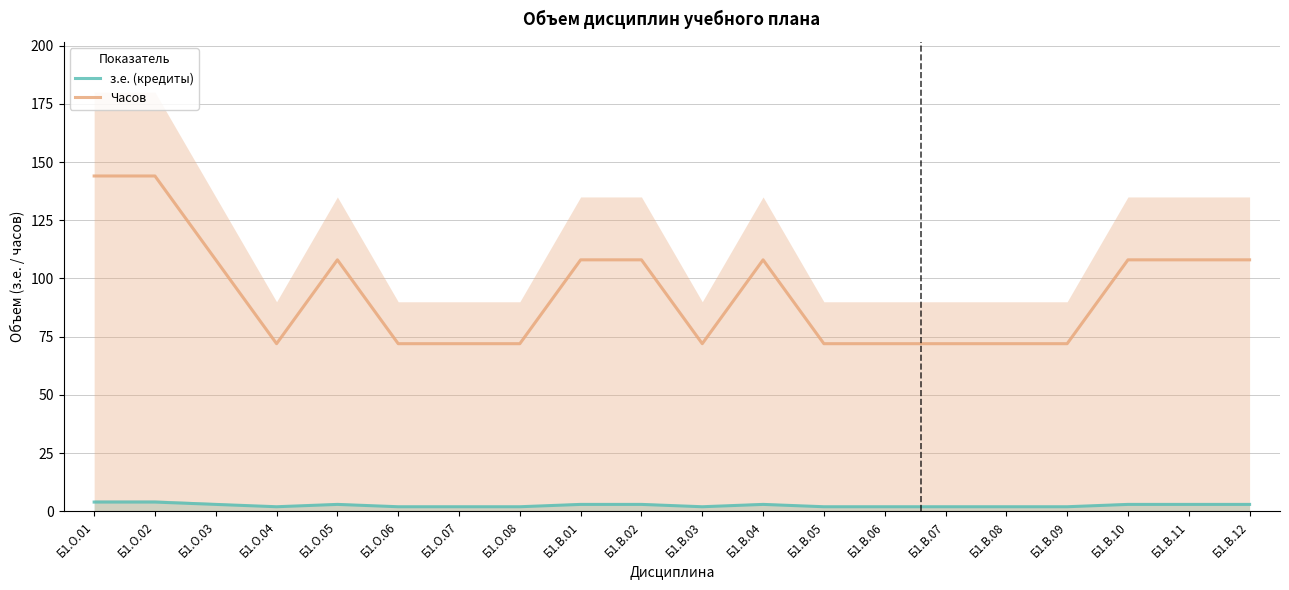

True or false: Часов and з.е. (кредиты) cross at least once.

False